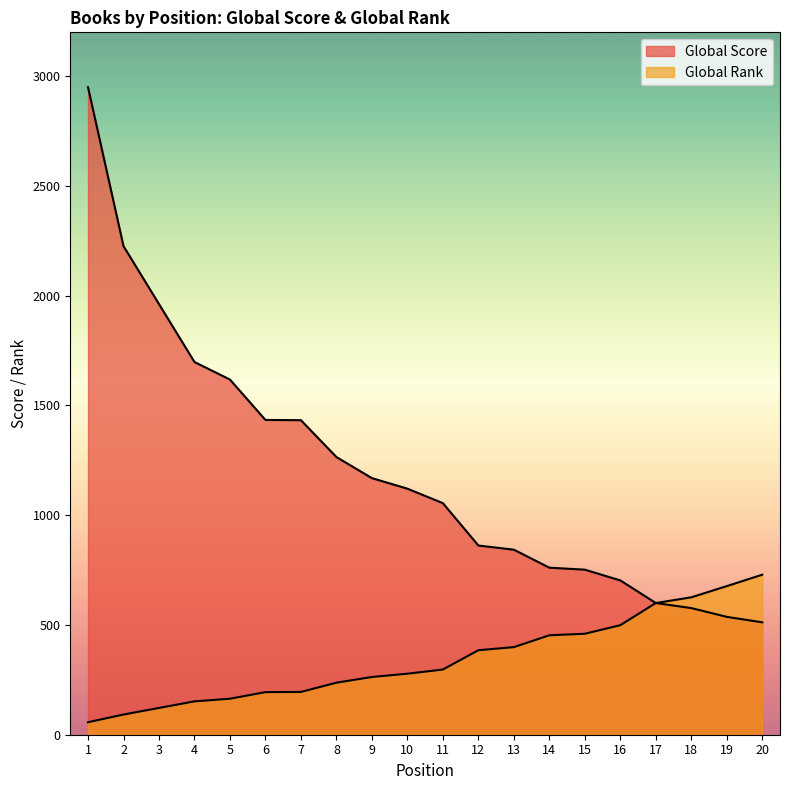

True or false: Global Score and Global Rank cross at least once.

False